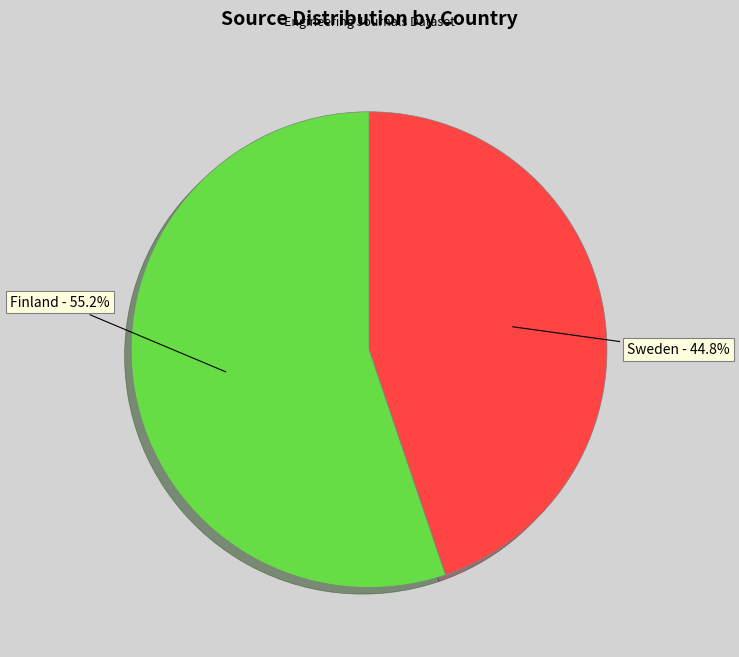

To the nearest percent, what portion does Sweden represent?

45%